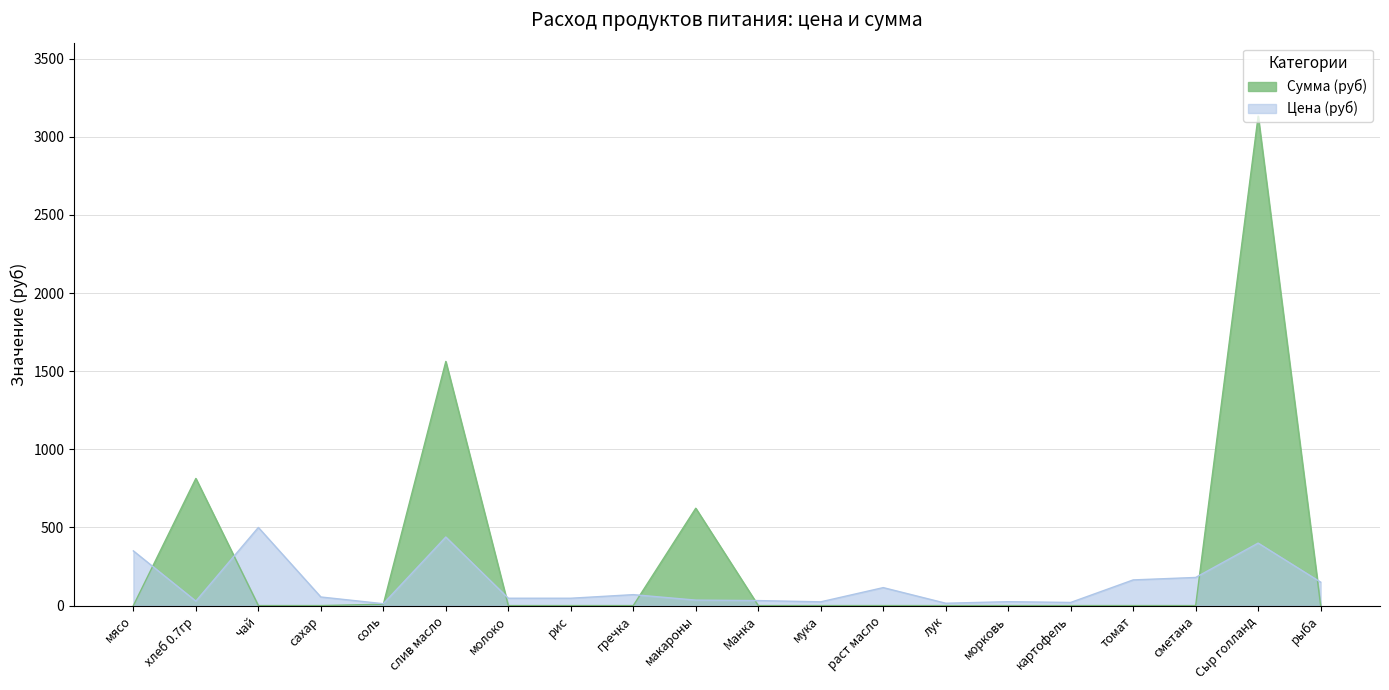

Reading left to right, what are all the values shown in this chart?

Сумма (руб): мясо=0.0	хлеб 0.7гр=813.7	чай=0.0	сахар=0.0	соль=8.5	слив масло=1562.4	молоко=0.0	рис=0.0	гречка=0.0	макароны=623.0	Манка=0.0	мука=0.0	раст масло=0.0	лук=0.0	морковь=0.0	картофель=0.0	томат=0.0	сметана=0.0	Сыр голланд=3132.8	рыба=0.0
Цена (руб): мясо=350.0	хлеб 0.7гр=28.6	чай=500.0	сахар=55.0	соль=12.0	слив масло=438.9	молоко=47.0	рис=47.0	гречка=70.0	макароны=35.0	Манка=32.0	мука=24.0	раст масло=115.0	лук=15.0	морковь=25.0	картофель=20.0	томат=164.3	сметана=180.0	Сыр голланд=400.0	рыба=150.0